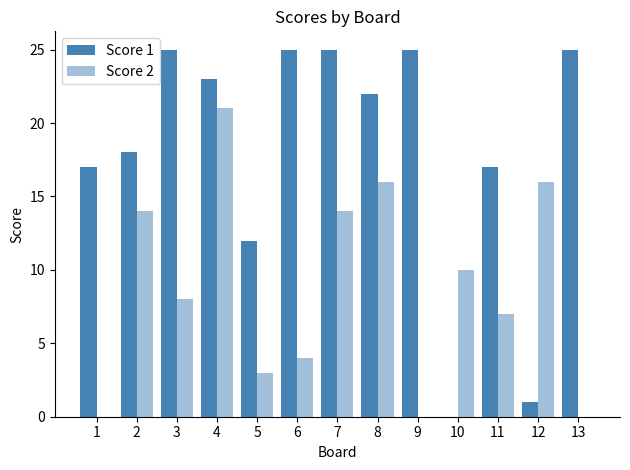

How many series are shown in this chart?

2